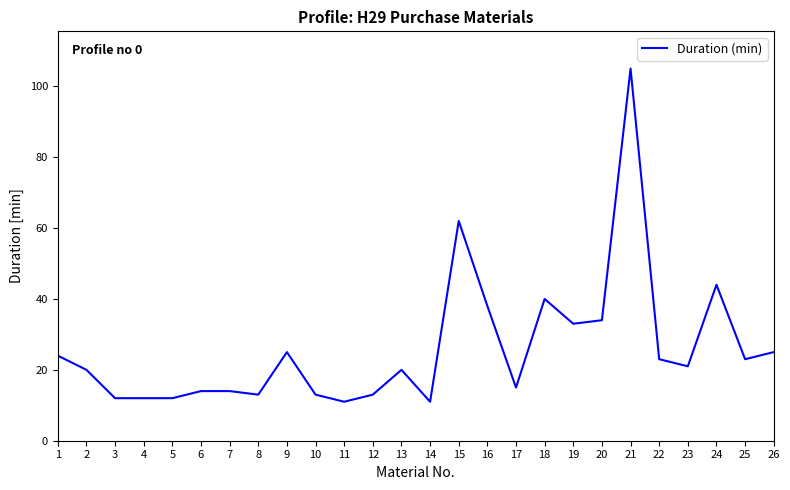

What is the difference between the maximum and minimum values?

94